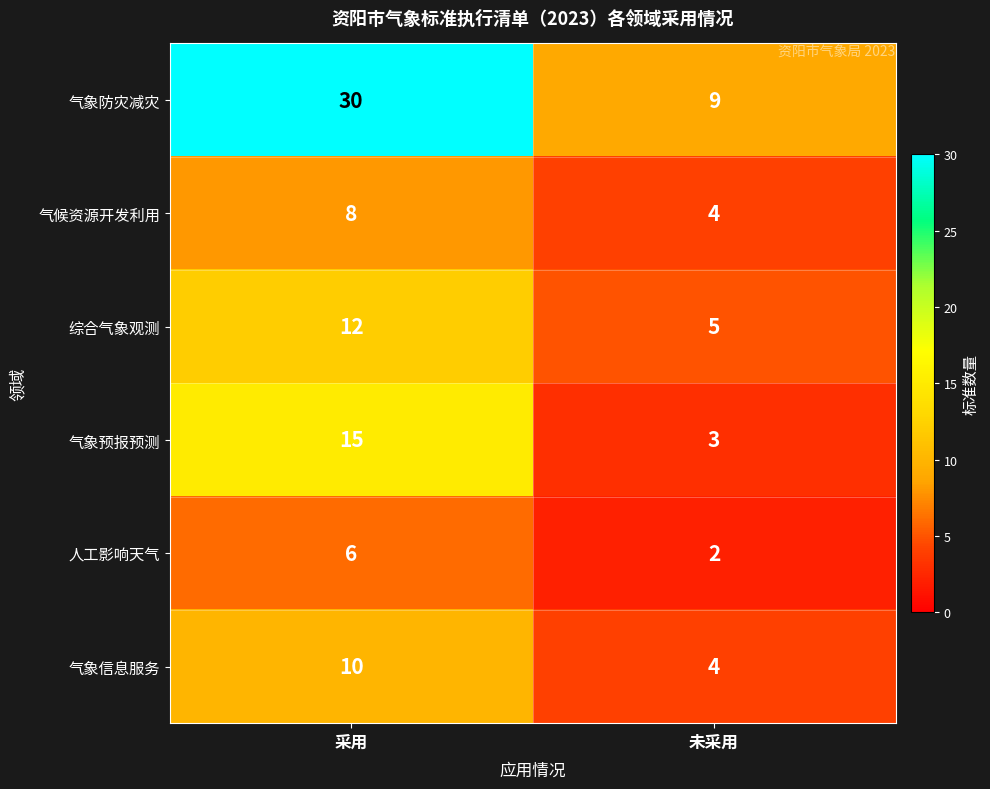

At 采用, list the series in order from smallest to largest.

人工影响天气, 气候资源开发利用, 气象信息服务, 综合气象观测, 气象预报预测, 气象防灾减灾